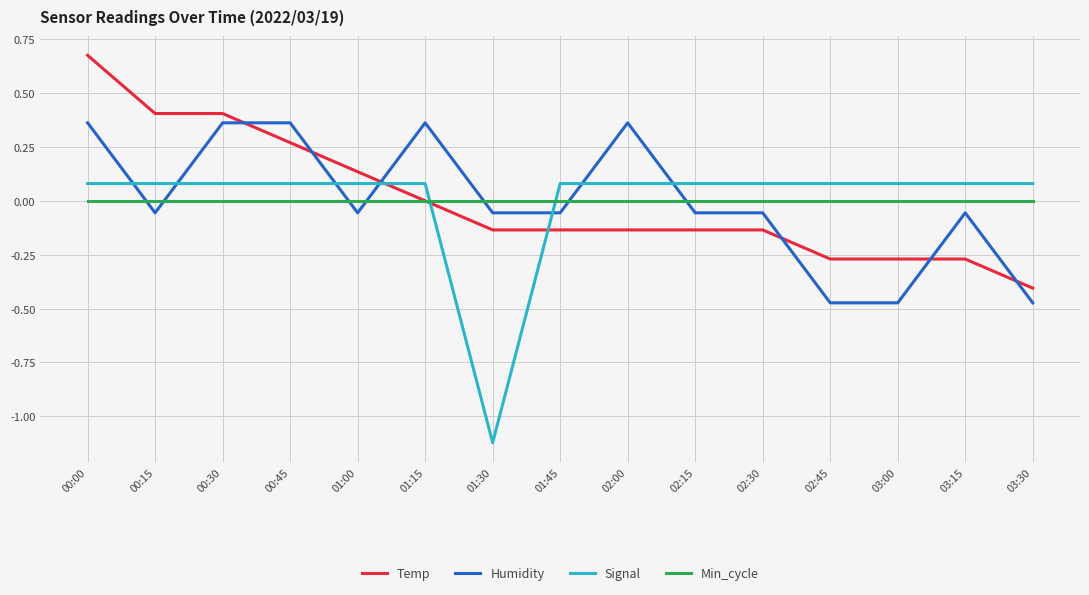

How many distinct data groups are displayed?

4